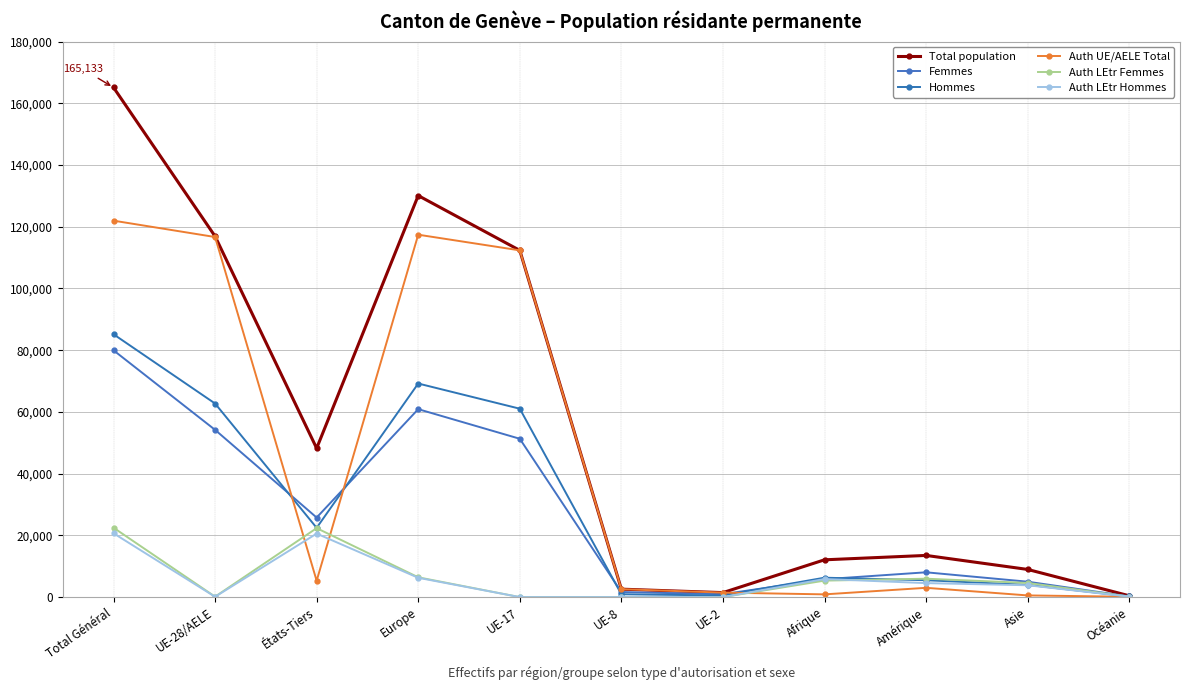

What is the difference between the maximum and minimum values in the Femmes series?

79739